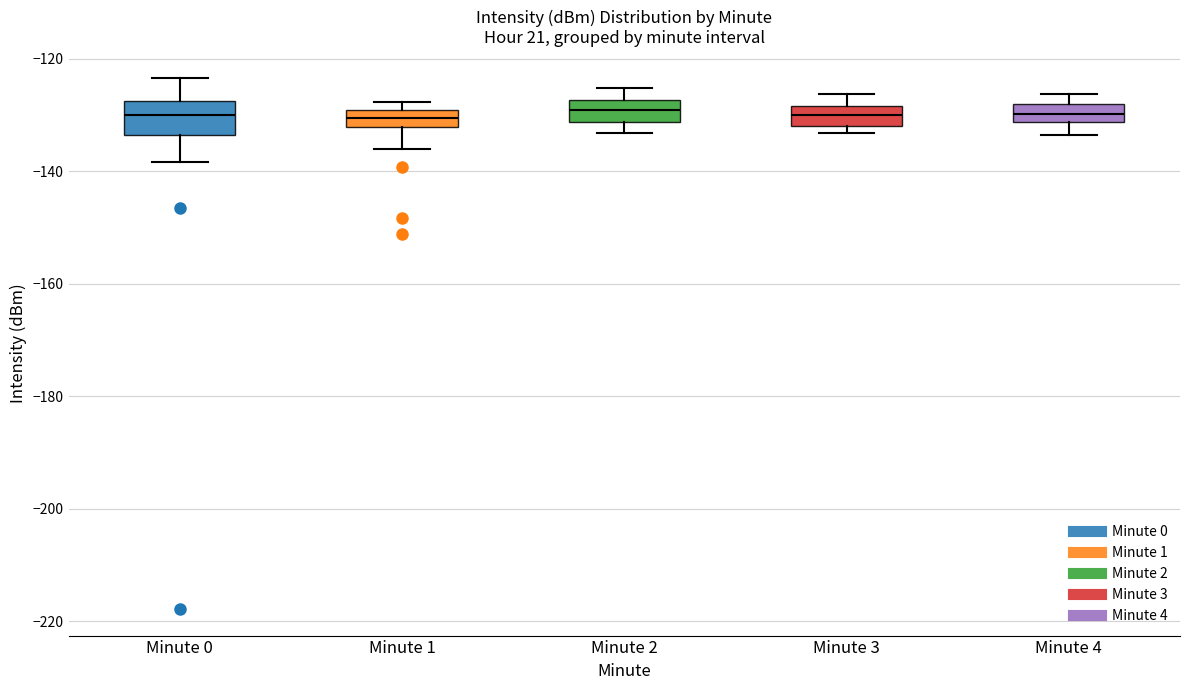

Where does the lower whisker of the box for Minute 4 end on the y-axis? The values are not printed on the chart, so give them approximately, as read against the axis.

-134